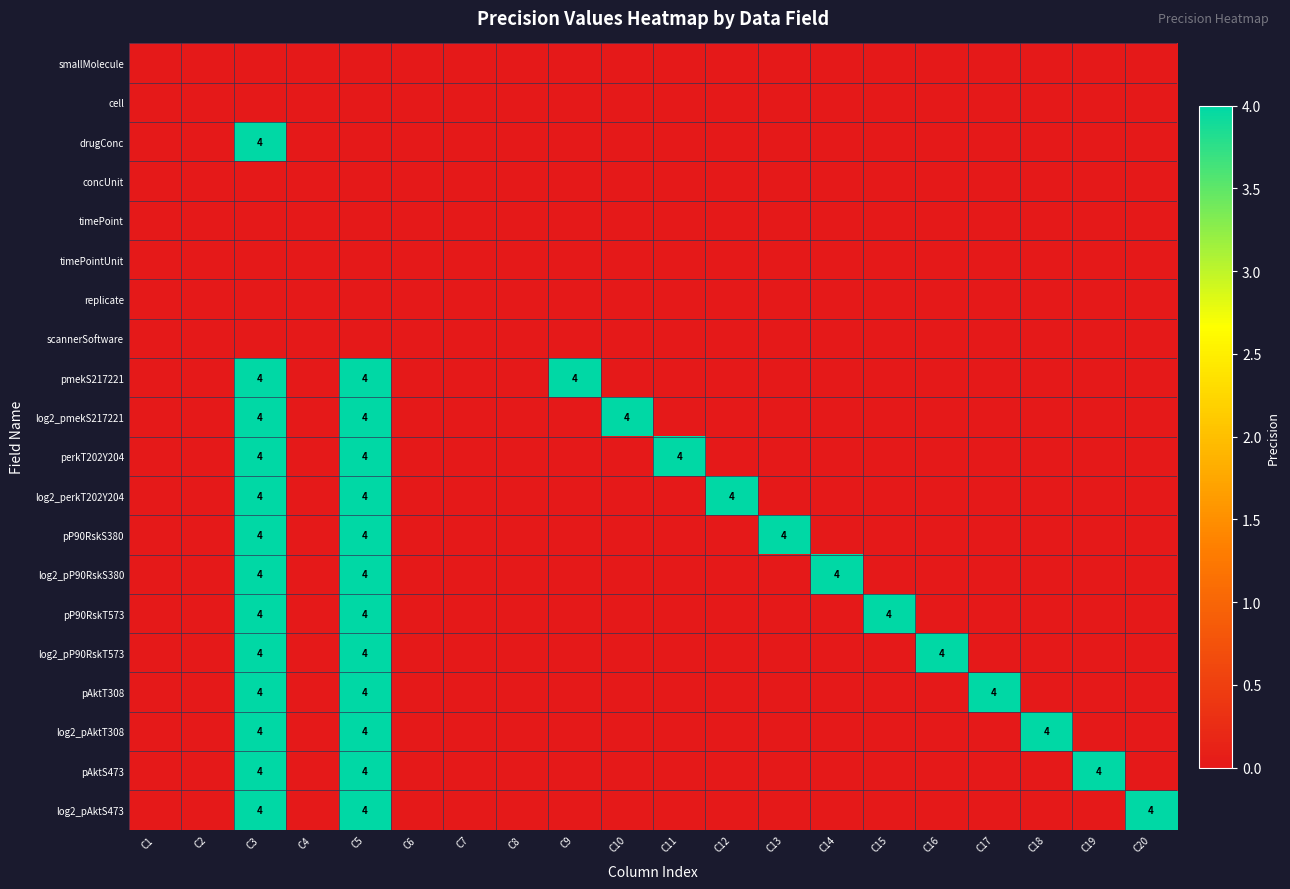

Is it true that log2_pmekS217221 equals 4 at C10?

True